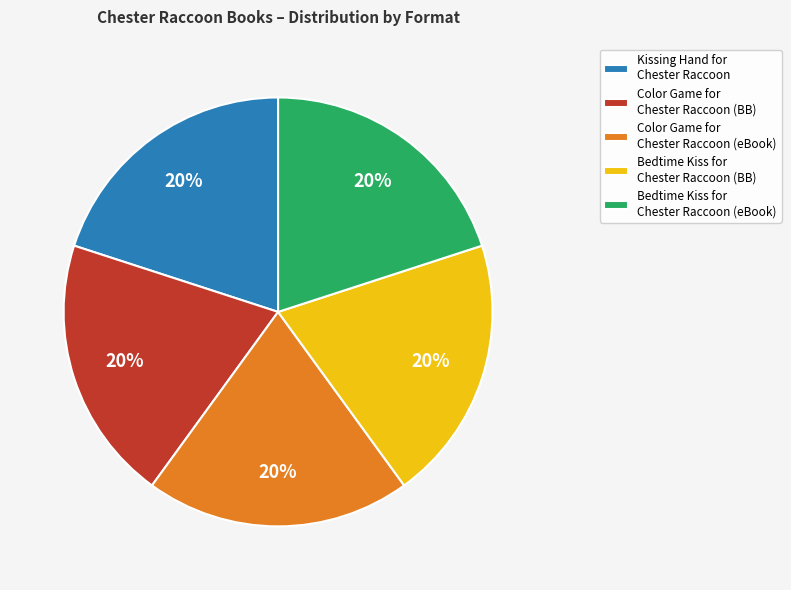

Is there a majority slice in this chart?

No